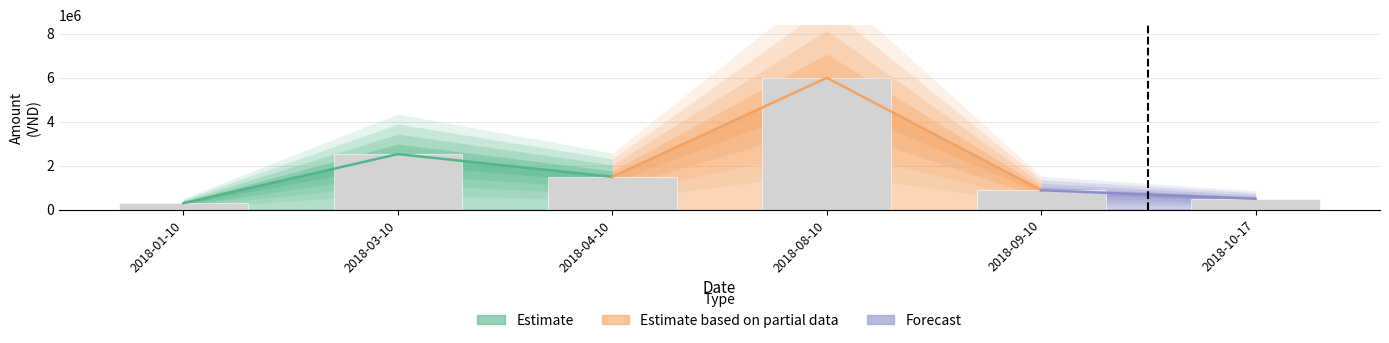

Approximately how many times larger is the value at 2018-01-10 compared to 2018-10-17?

0.6